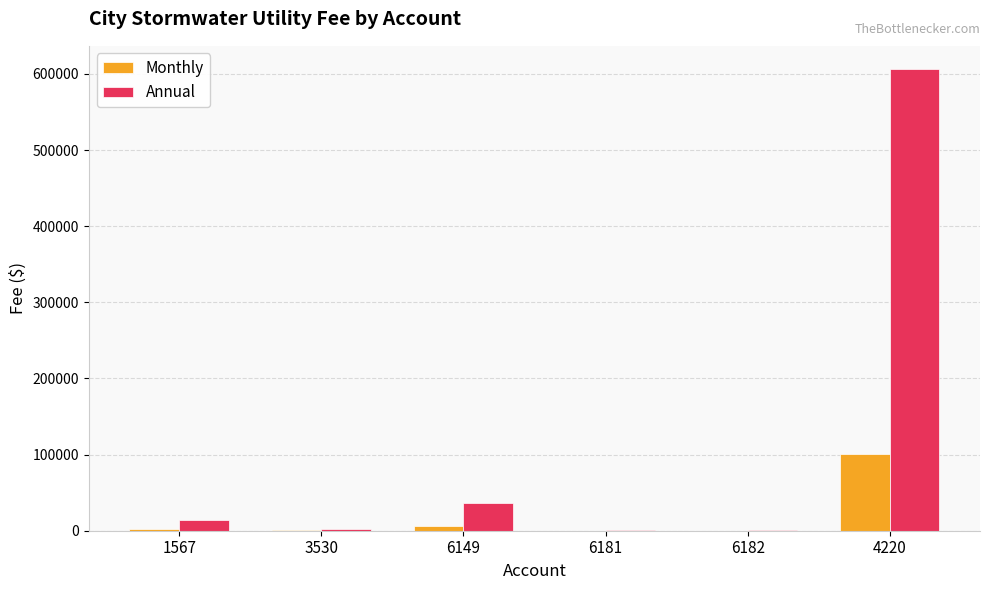

What is the maximum value shown in the chart?

606574.4